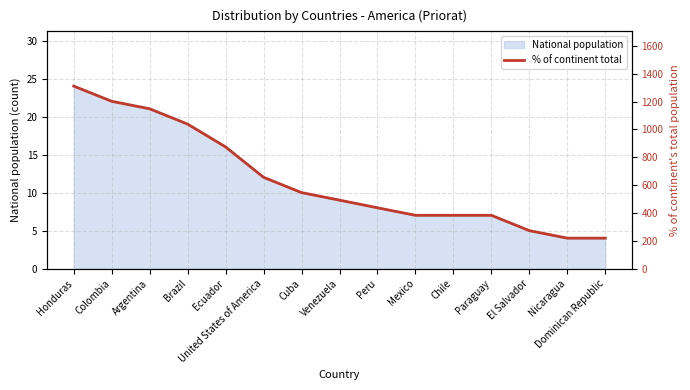

List the labels in order of value, smallest first.

Nicaragua, Dominican Republic, El Salvador, Mexico, Chile, Paraguay, Peru, Venezuela, Cuba, United States of America, Ecuador, Brazil, Argentina, Colombia, Honduras